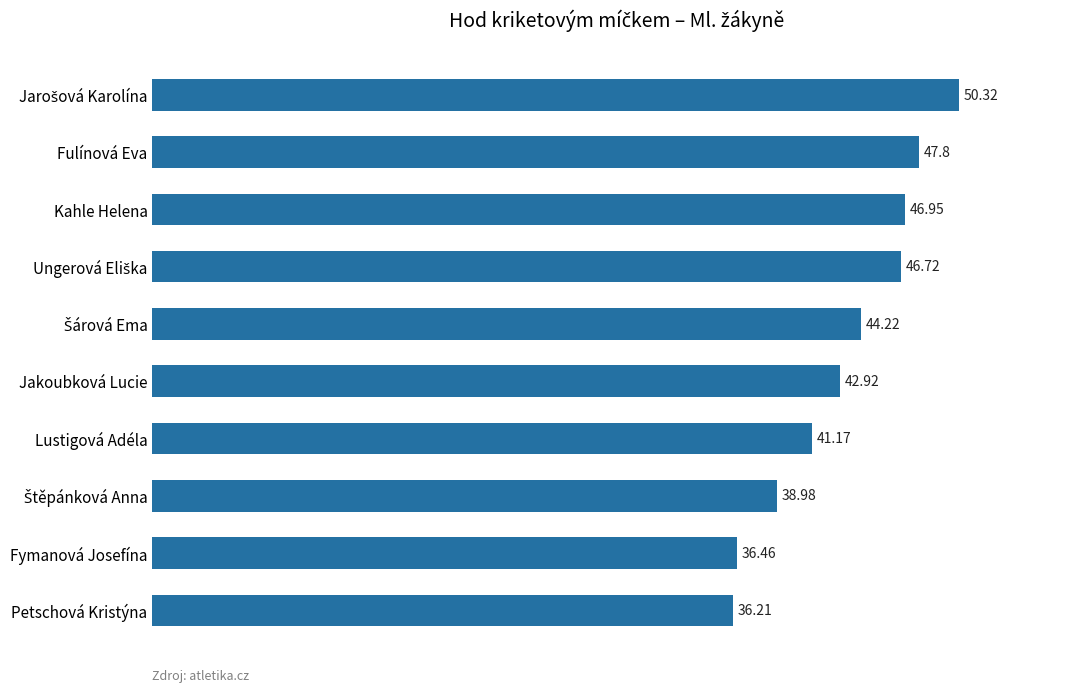

Count the number of categories in the chart.

10